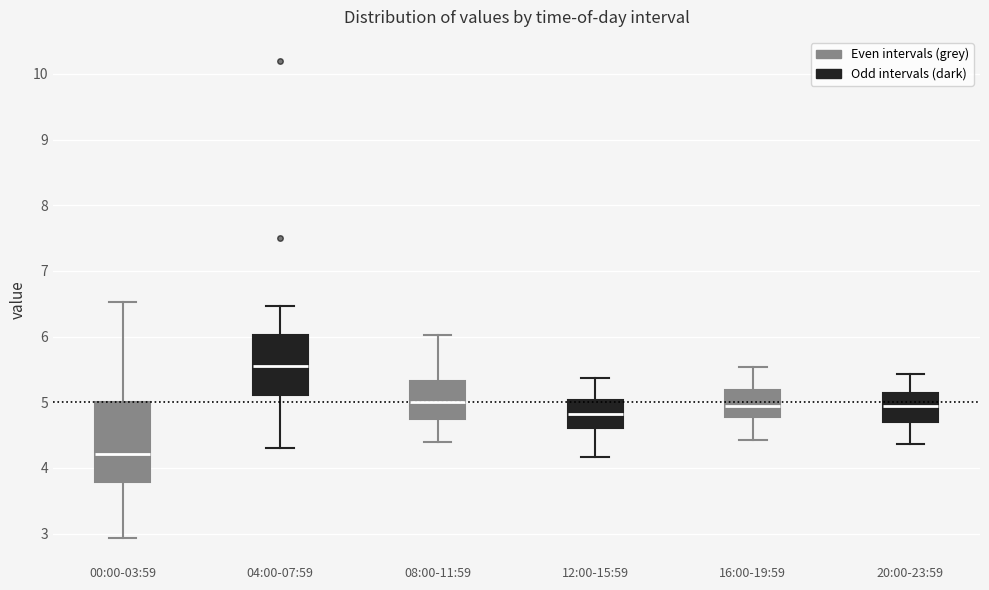

Reading left to right, read every box against the y-axis: the position of its median line, the range the box covers, and the ends of its whiskers. The values are not printed on the chart, so give them approximately, as read against the axis.

00:00-03:59: median 4.2, box 3.8 to 5.0, whiskers 2.9 to 6.5
04:00-07:59: median 5.6, box 5.1 to 6.0, whiskers 4.3 to 6.5
08:00-11:59: median 5.0, box 4.7 to 5.3, whiskers 4.4 to 6.0
12:00-15:59: median 4.8, box 4.6 to 5.0, whiskers 4.2 to 5.4
16:00-19:59: median 5.0, box 4.8 to 5.2, whiskers 4.4 to 5.5
20:00-23:59: median 5.0, box 4.7 to 5.1, whiskers 4.4 to 5.4